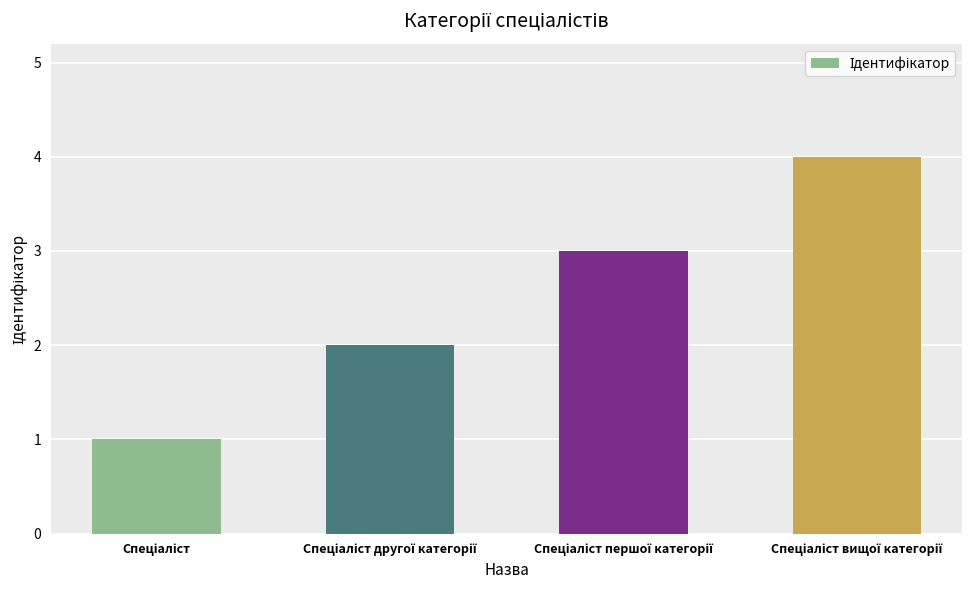

What is the difference between the maximum and minimum values?

3